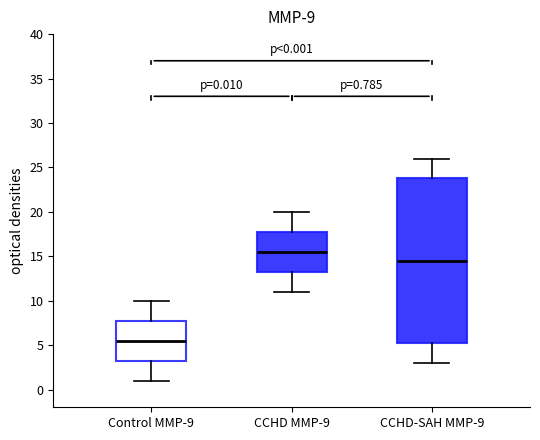

Which box's median line is the highest?

CCHD MMP-9